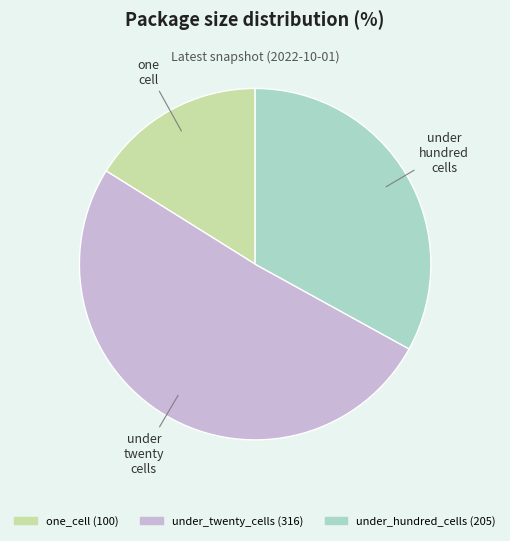

Is there a majority slice in this chart?

Yes